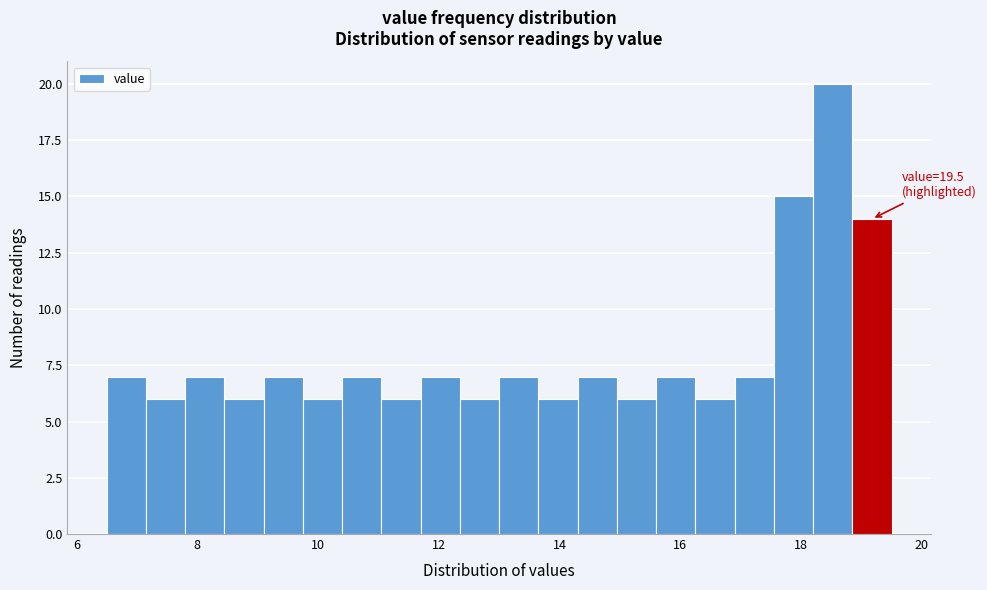

Read against the x-axis, roughly where is the centre of the tallest bar?

18.6